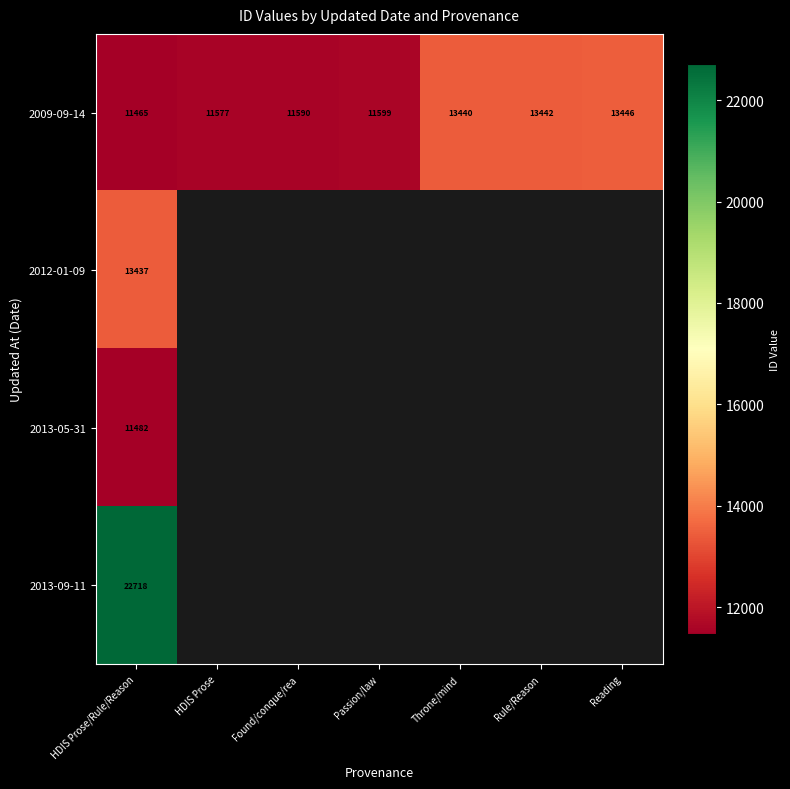

At which label is 2009-09-14 closest to 12455?

Passion/law